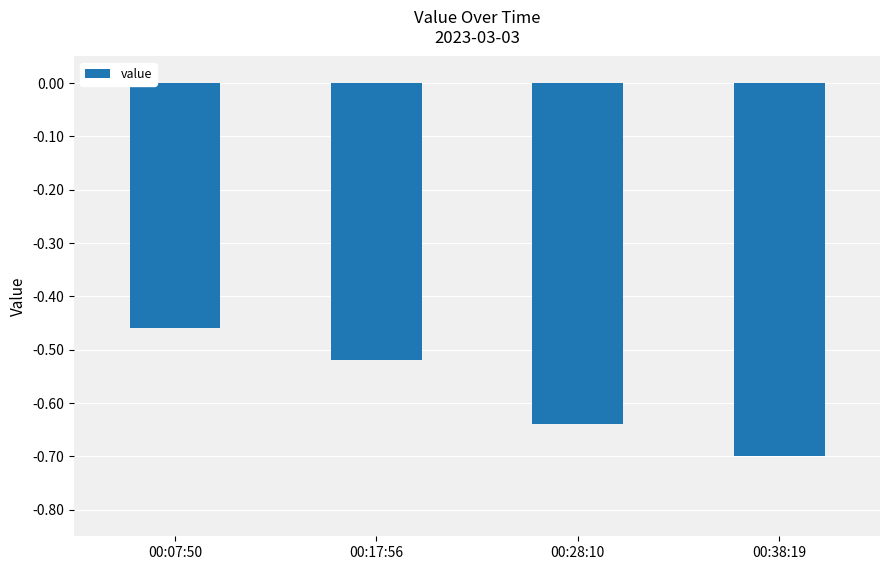

What is the difference between the second highest and second lowest values?

0.1